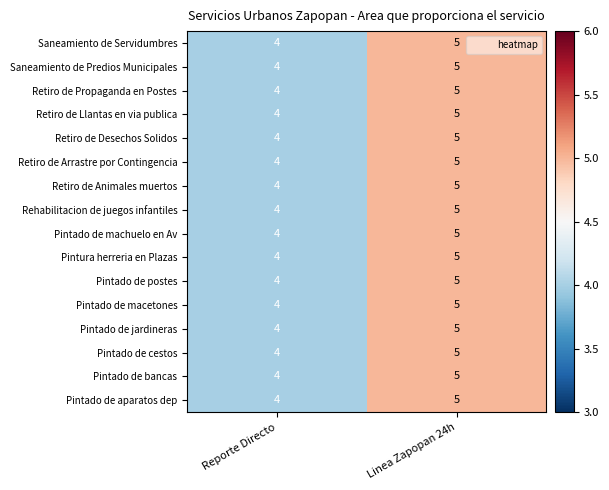

Where is Retiro de Desechos Solidos nearest to the value 4?

Reporte Directo